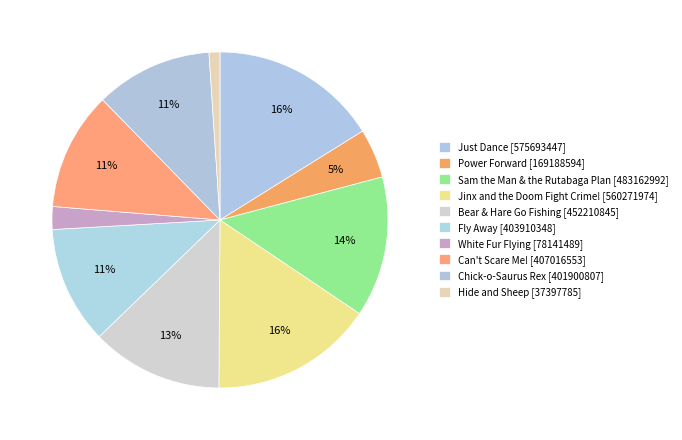

How many segments does this pie chart have?

10